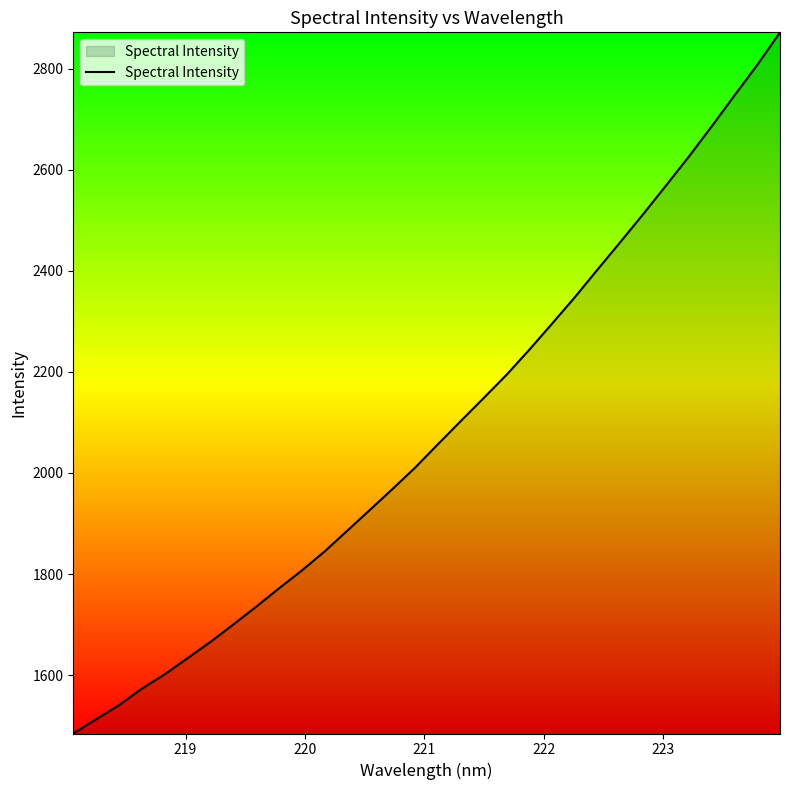

What is the greatest value displayed?

2872.0